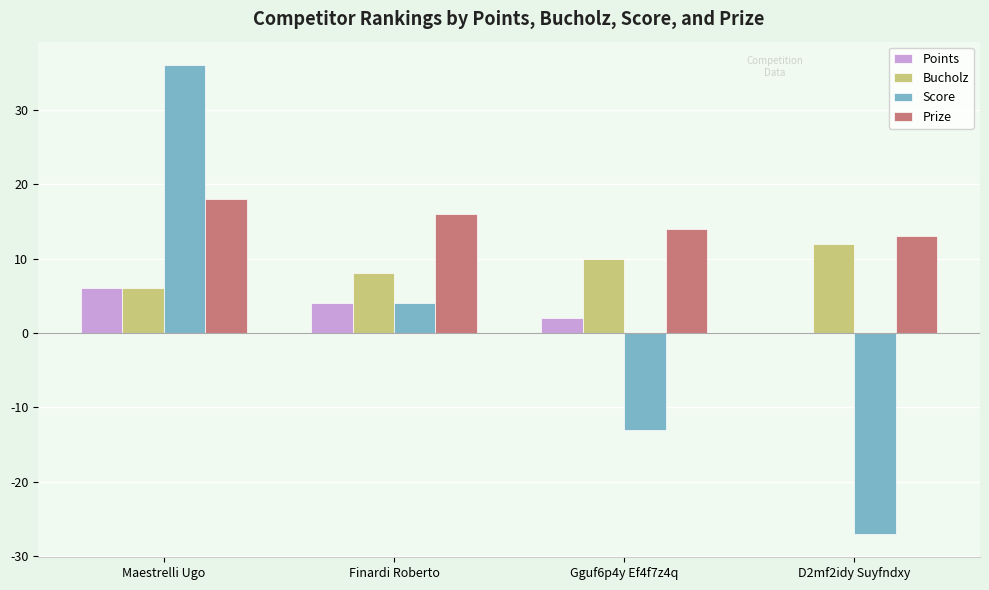

At which label does Score first exceed 4?

Maestrelli Ugo